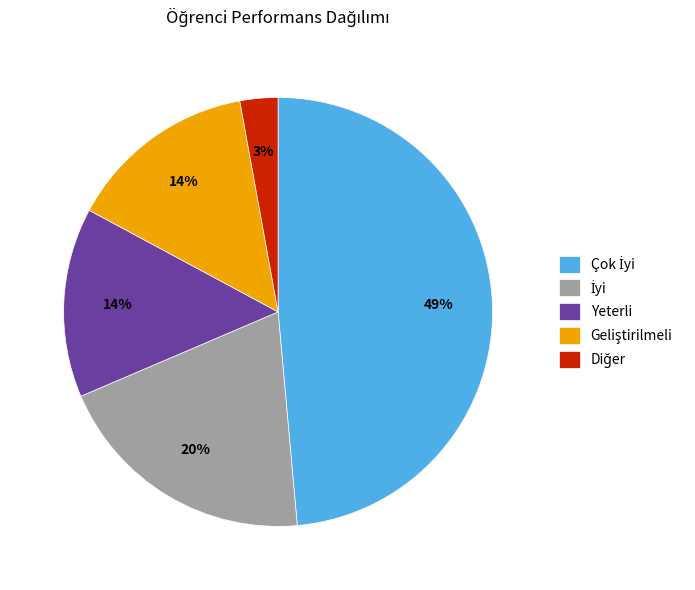

Is there a majority slice in this chart?

No